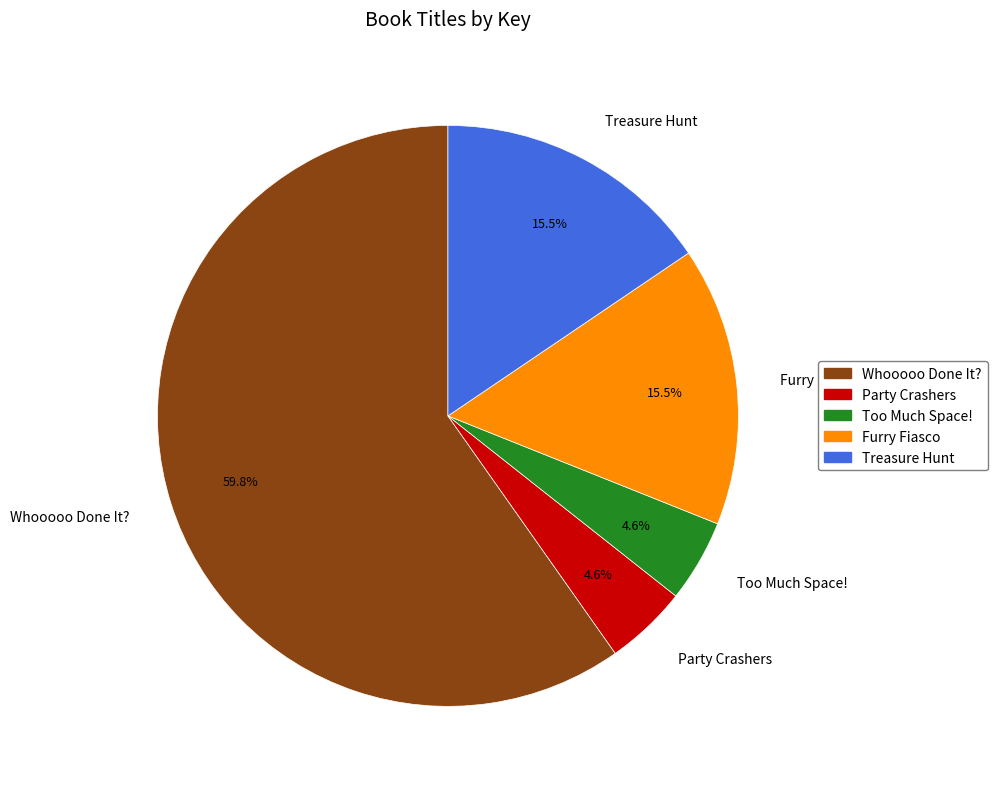

The Treasure Hunt slice represents 10% of the pie. True or false?

False